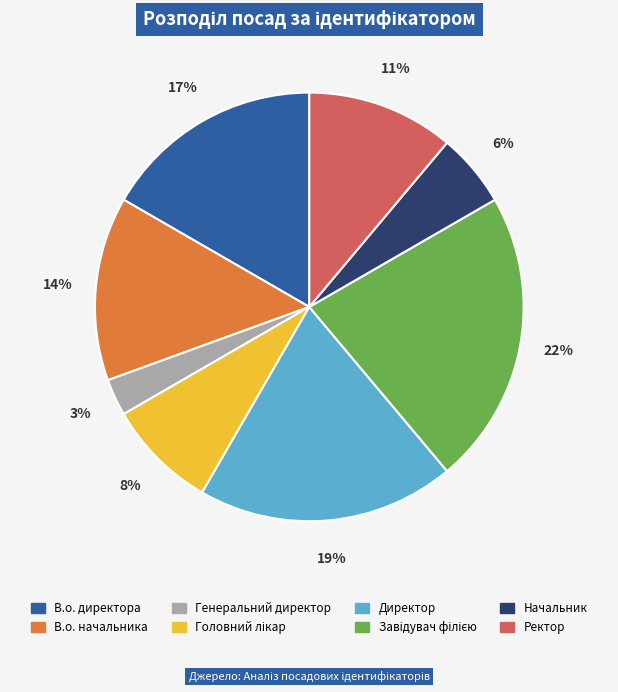

To the nearest percent, what portion does Генеральний директор represent?

3%